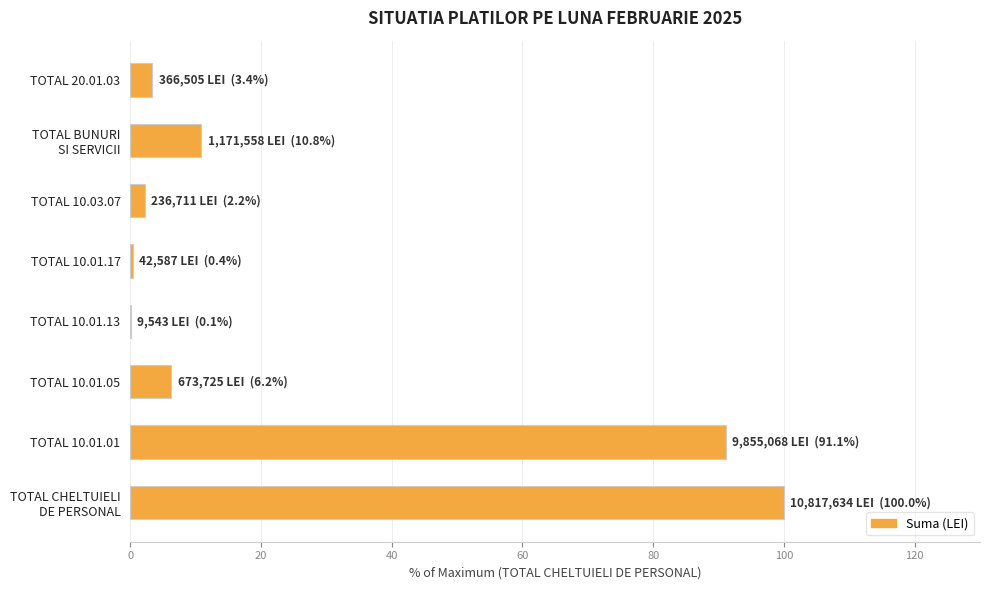

Count the number of values greater than 6.

4